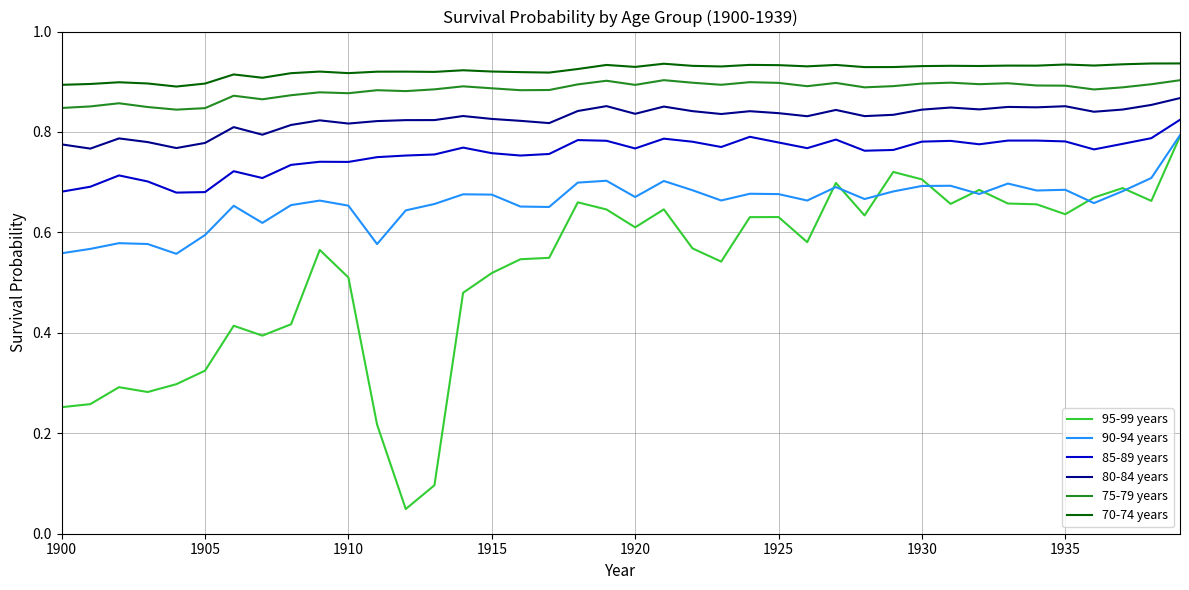

True or false: 70-74 years and 80-84 years intersect in this chart.

False